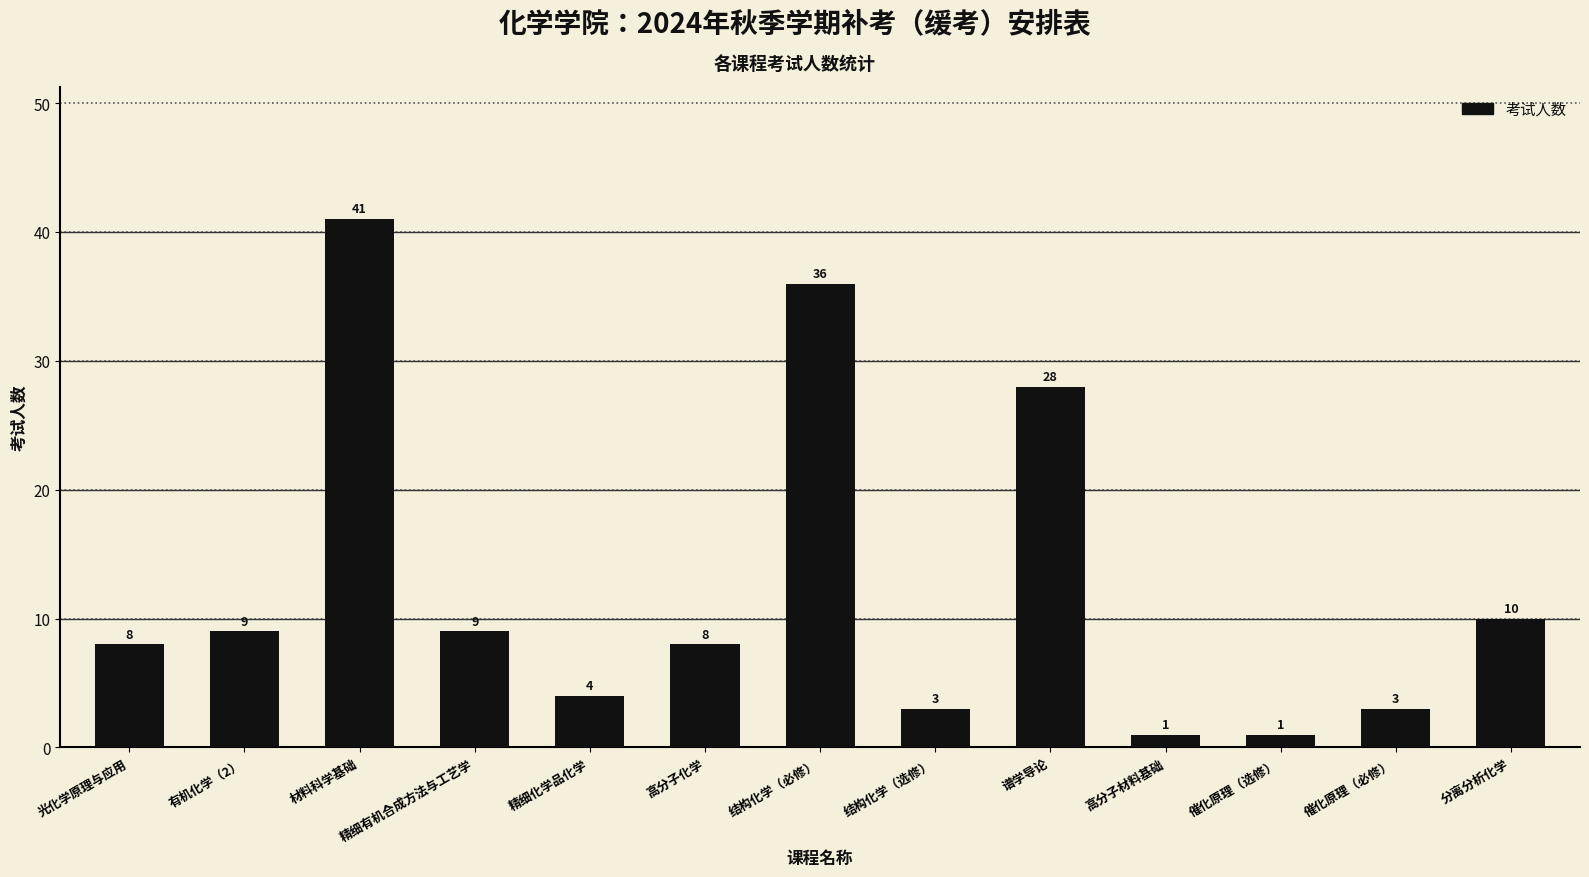

Which label corresponds to the largest value in the chart?

材料科学基础